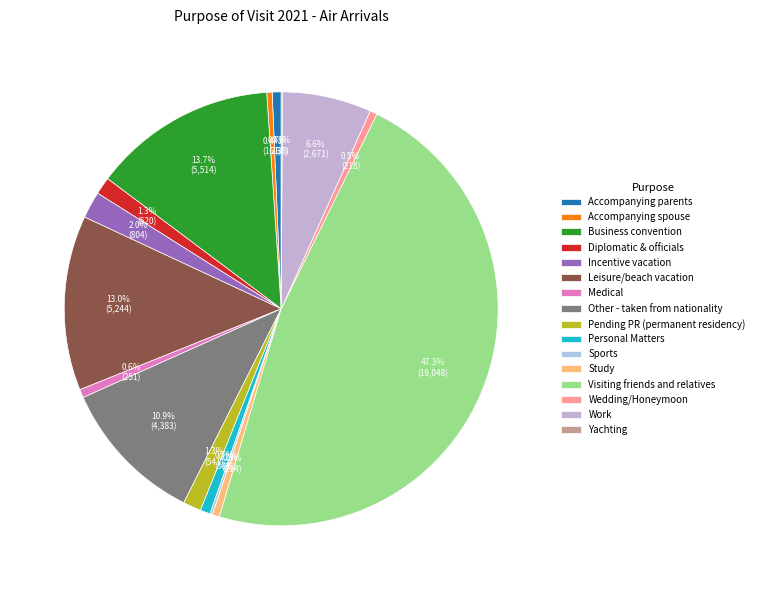

To the nearest percent, what is the combined percentage of Accompanying parents and Work?

7%